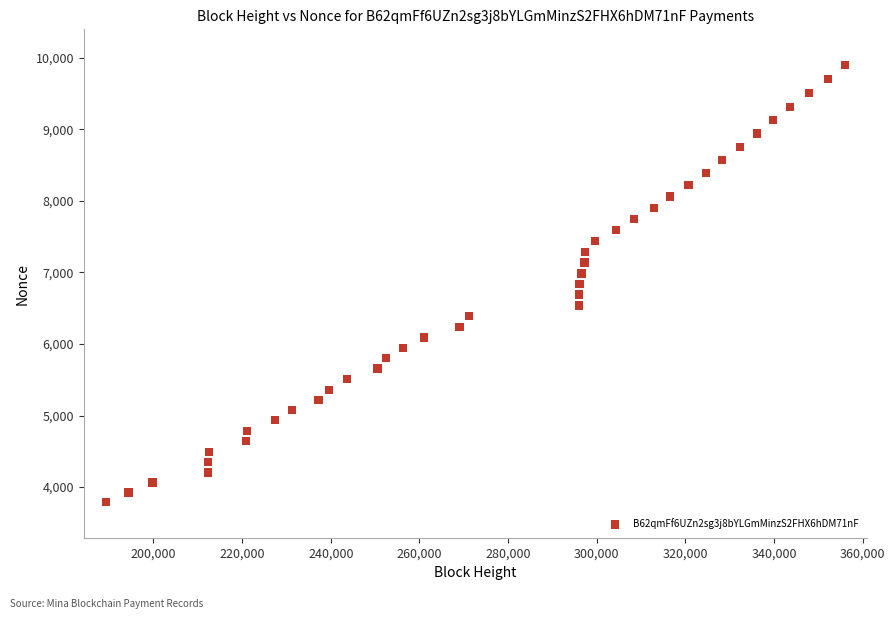

What is the range of Y values (max minus min)?

6102